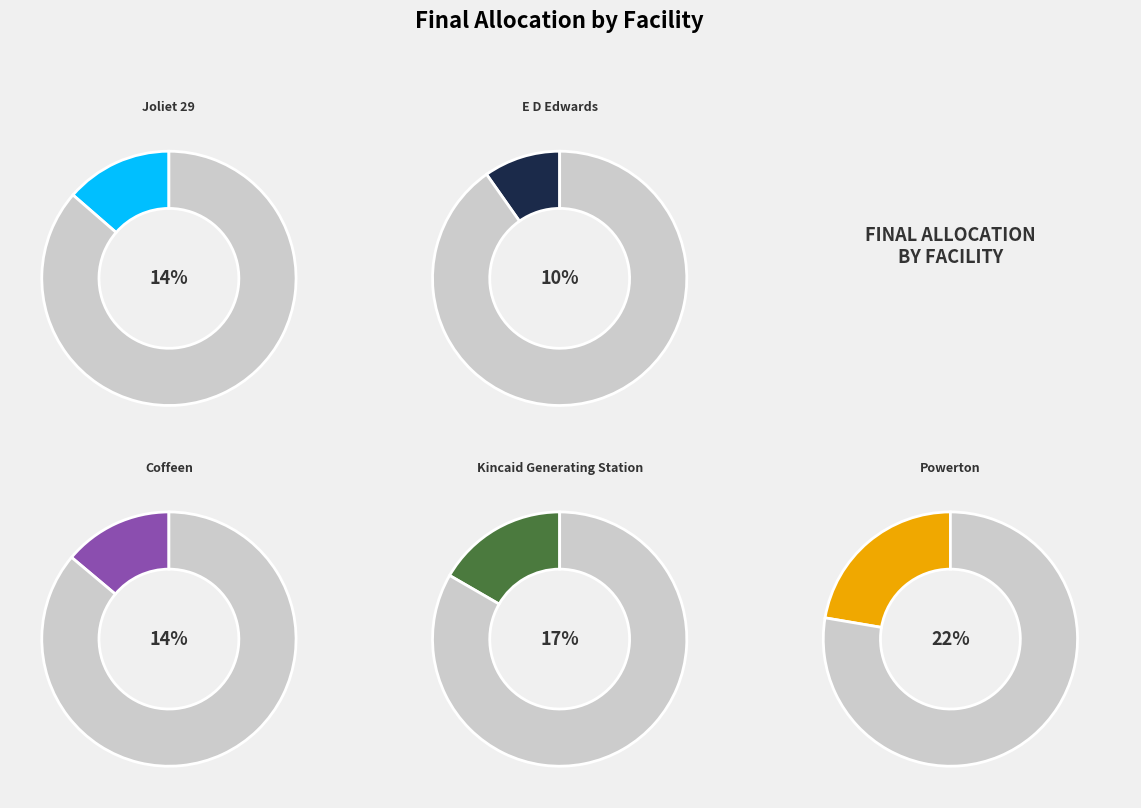

Which slice is the largest?

Powerton